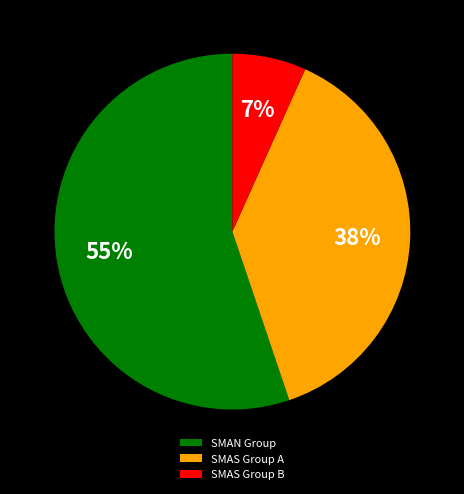

What percentage is the SMAS Group B slice, to the nearest percent?

7%